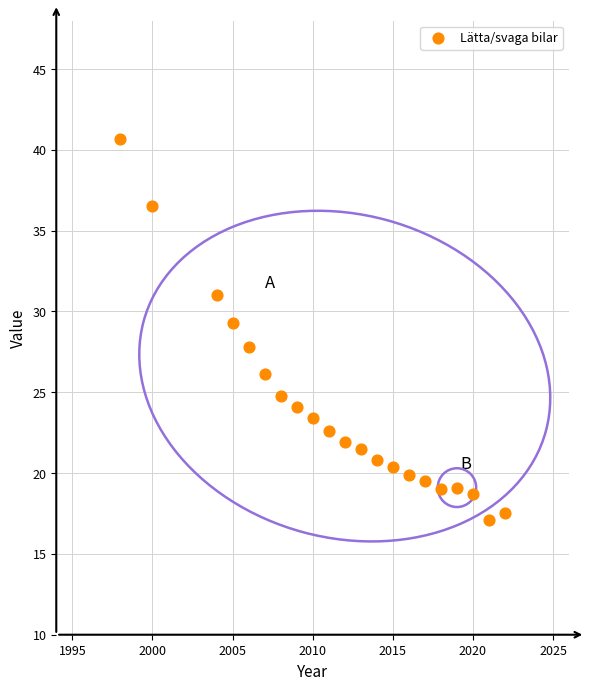

What is the range of X values (max minus min)?

24.0